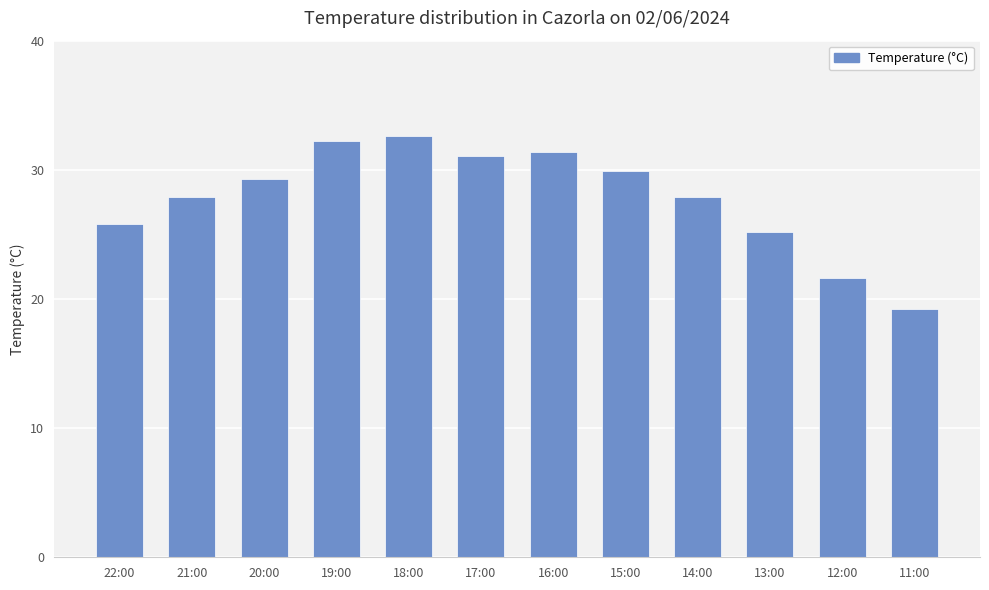

What is the average value?

27.8